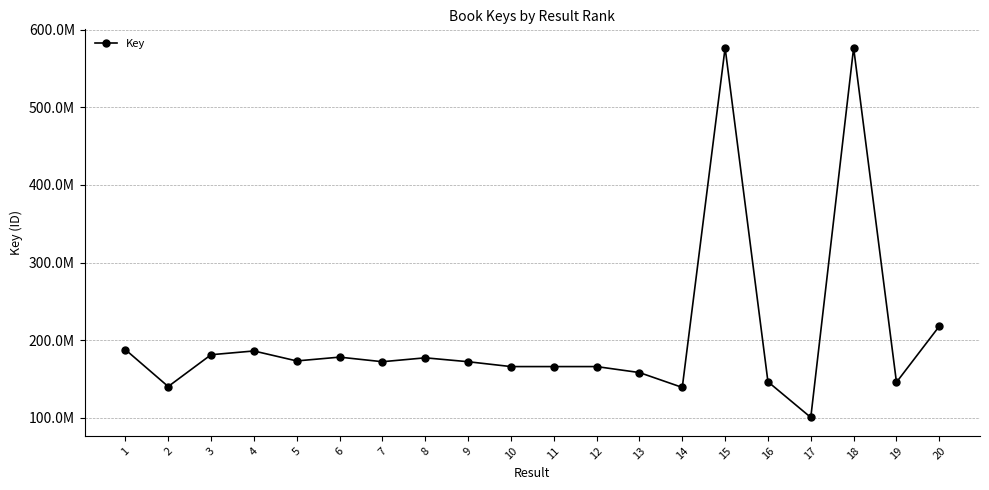

Count the number of data series in this chart.

1